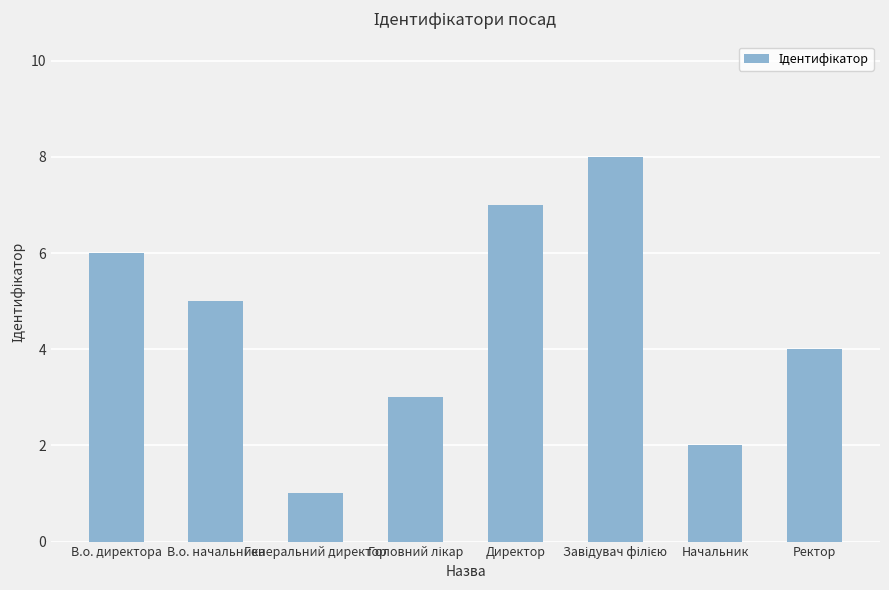

What is the sum of all values?

36